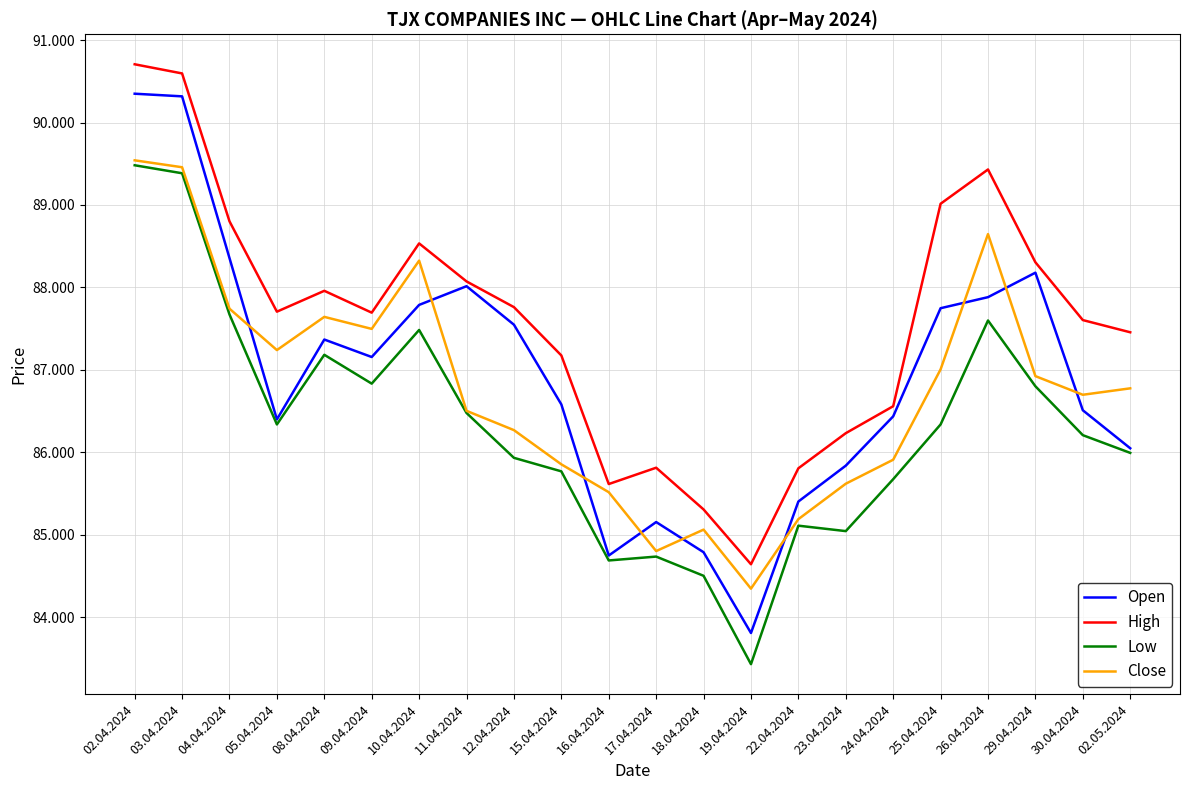

Which label corresponds to the smallest value in the chart?

19.04.2024